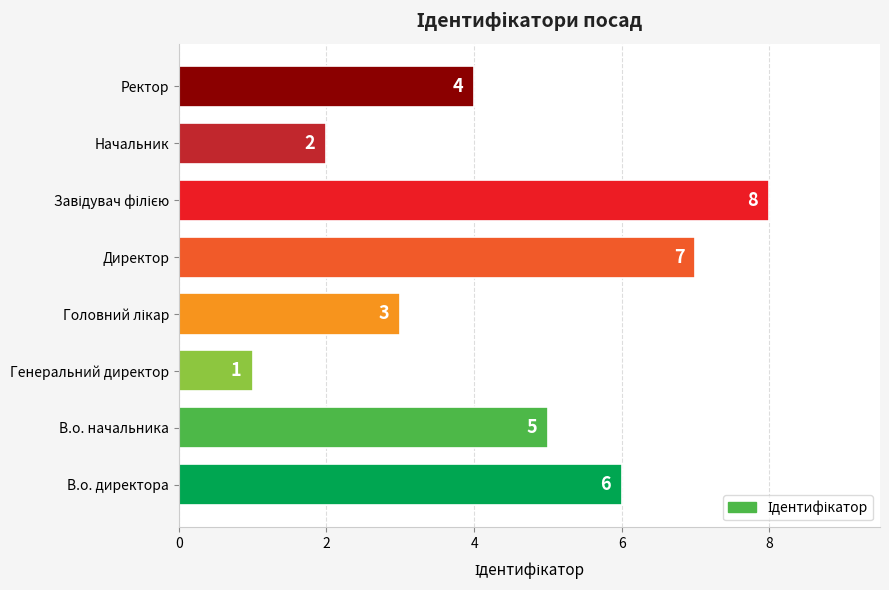

Where is the data nearest to the value 4?

Ректор